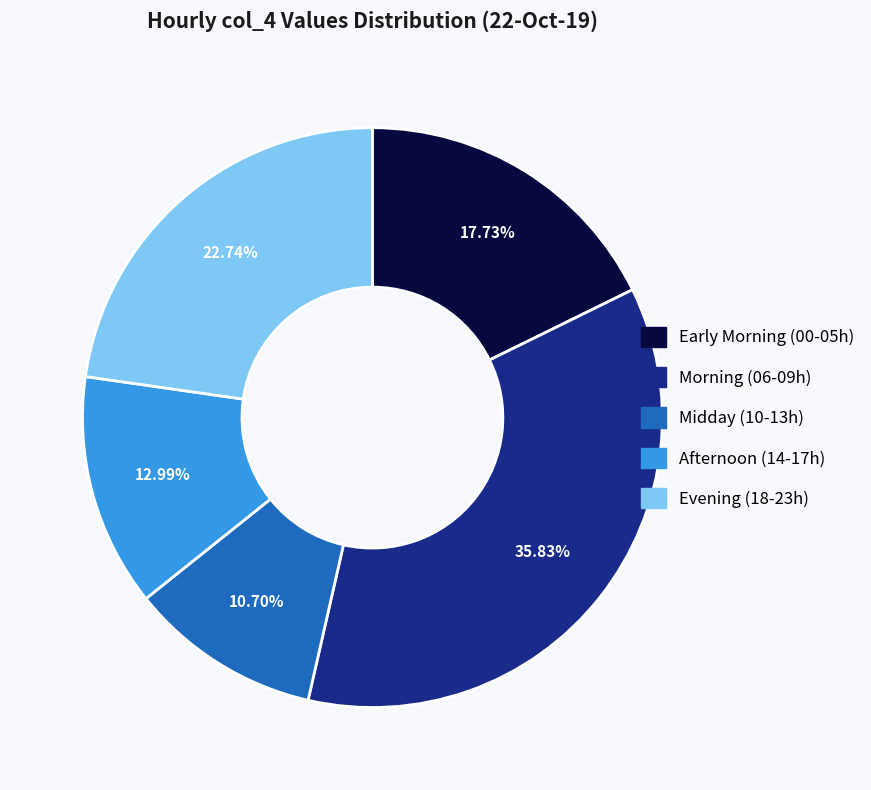

Rank the categories by value from lowest to highest.

Midday (10-13h), Afternoon (14-17h), Early Morning (00-05h), Evening (18-23h), Morning (06-09h)